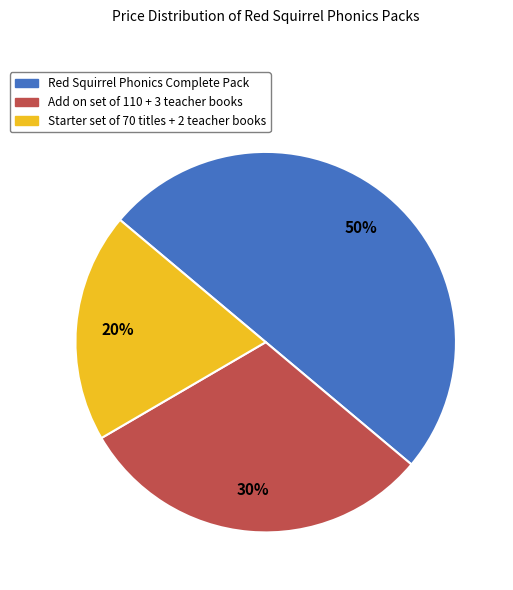

Count the number of slices in the pie.

3